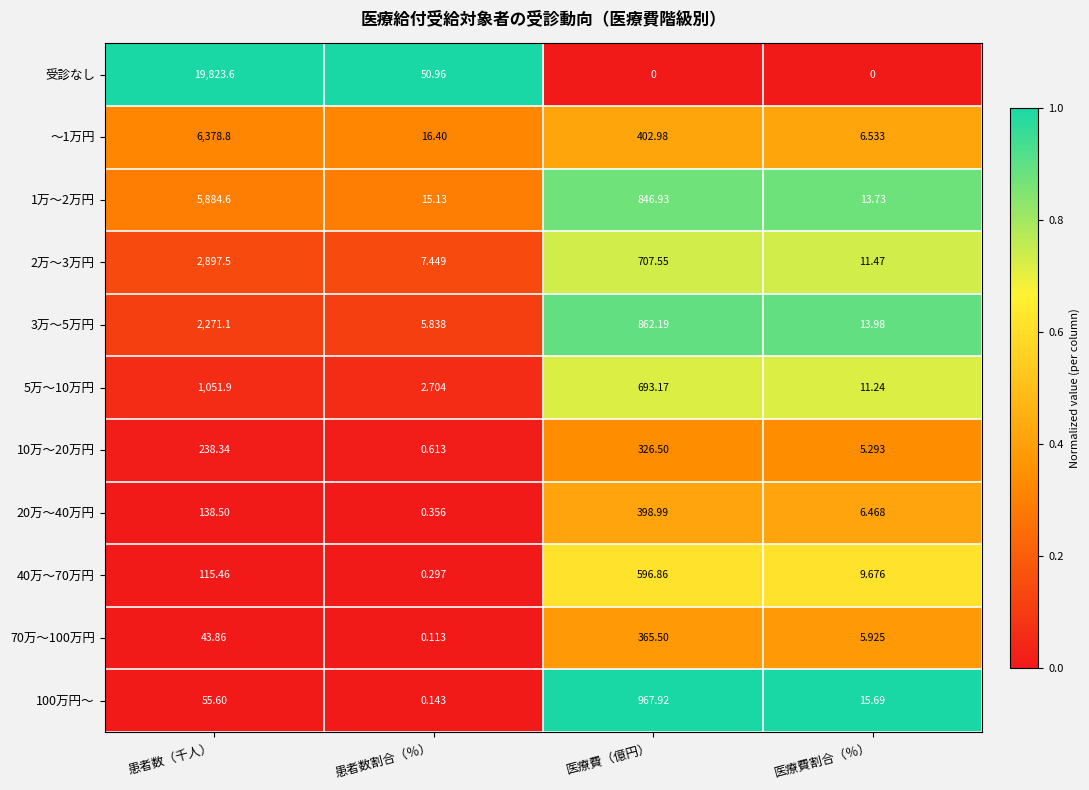

Which category has the highest value in the 3万～5万円 series?

患者数（千人）